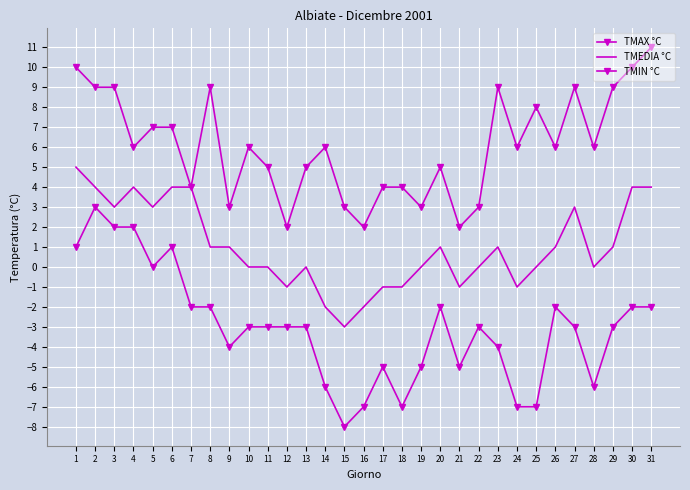

At which label does TMIN °C first exceed -3?

1